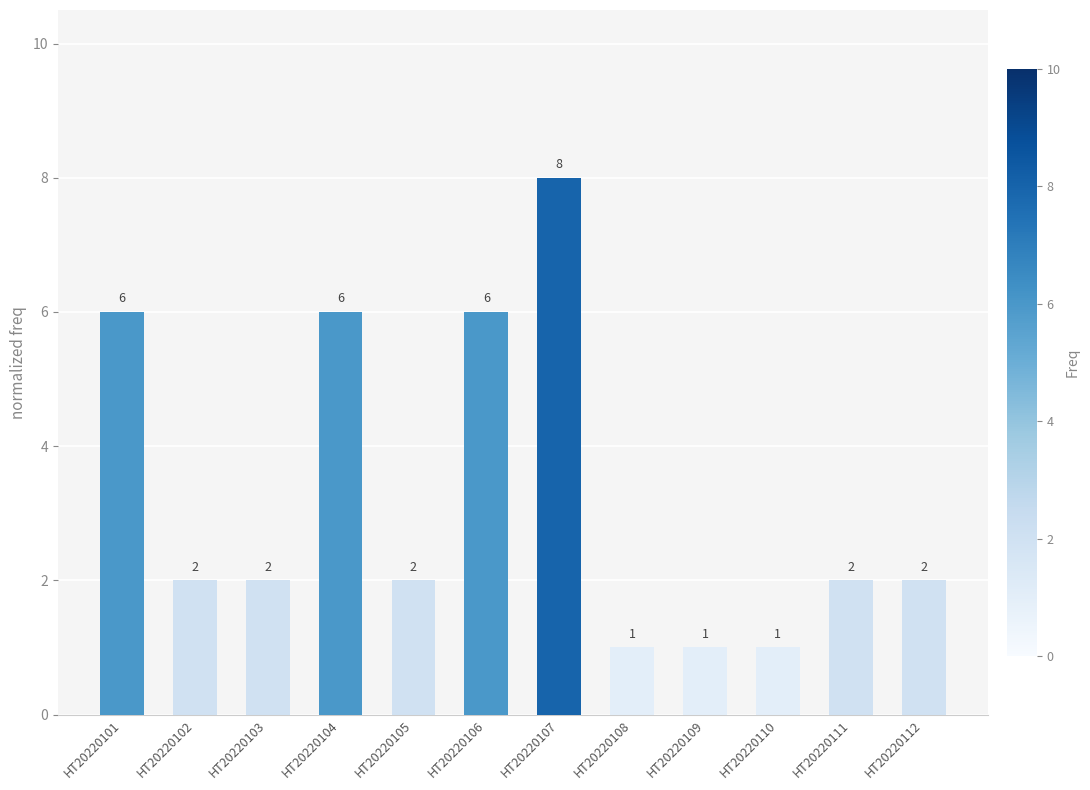

How many values are between 2 and 6?

8